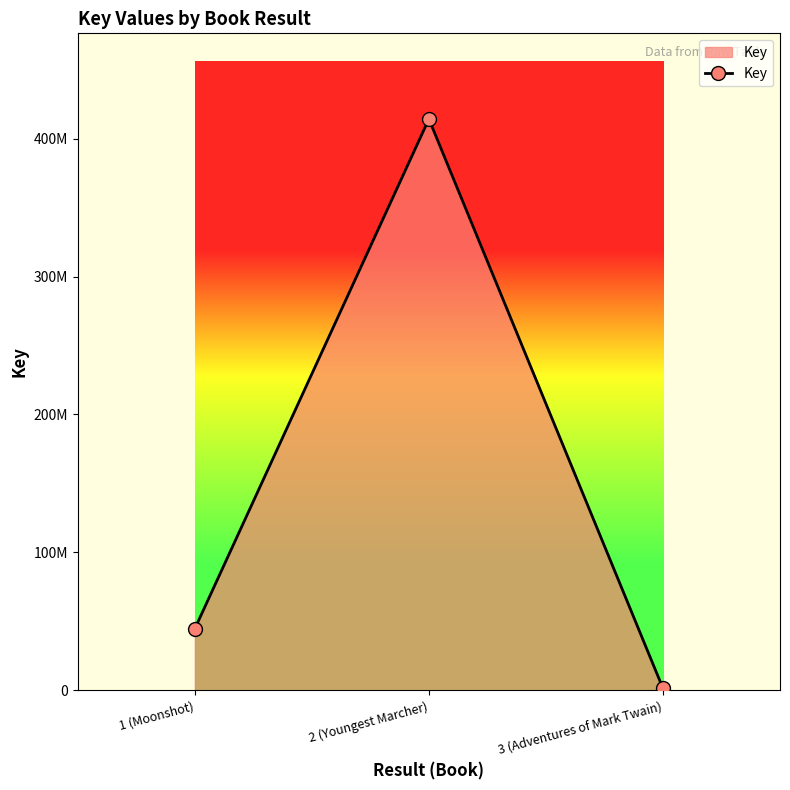

What is the ratio of the value at 2 (Youngest Marcher) to the value at 3 (Adventures of Mark Twain)?

273.9